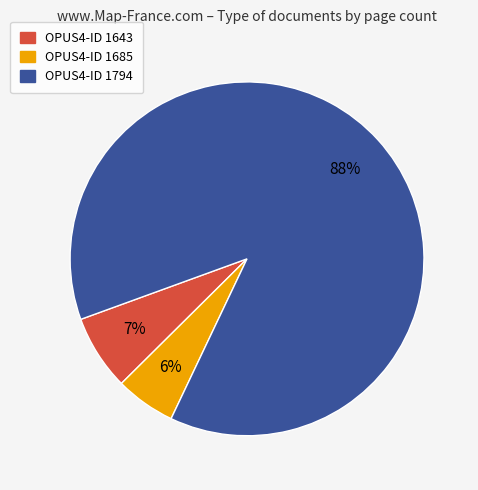

To the nearest percent, what is the average slice percentage?

33%